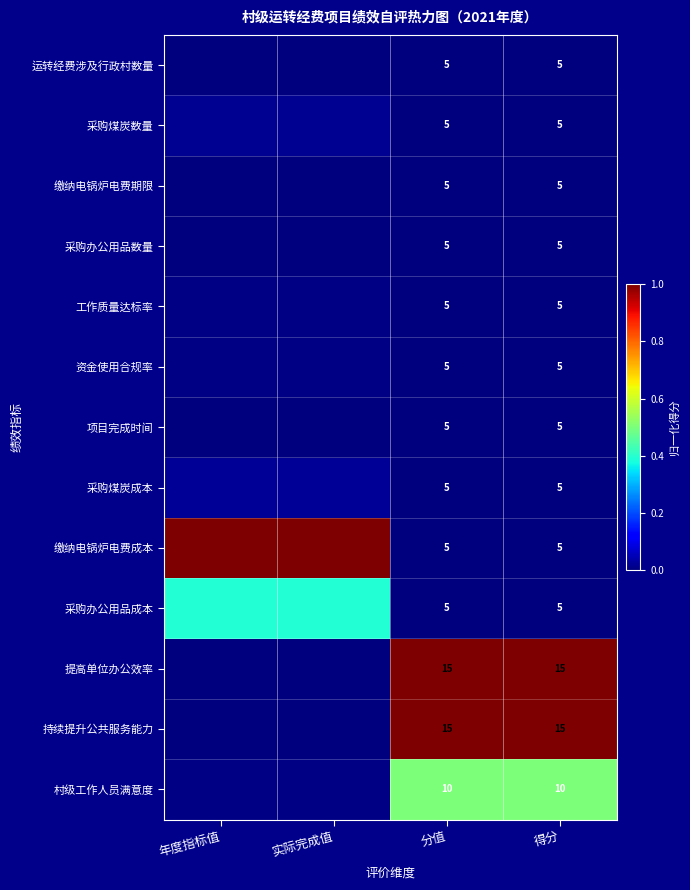

Which series has the largest total across all categories?

缴纳电锅炉电费成本